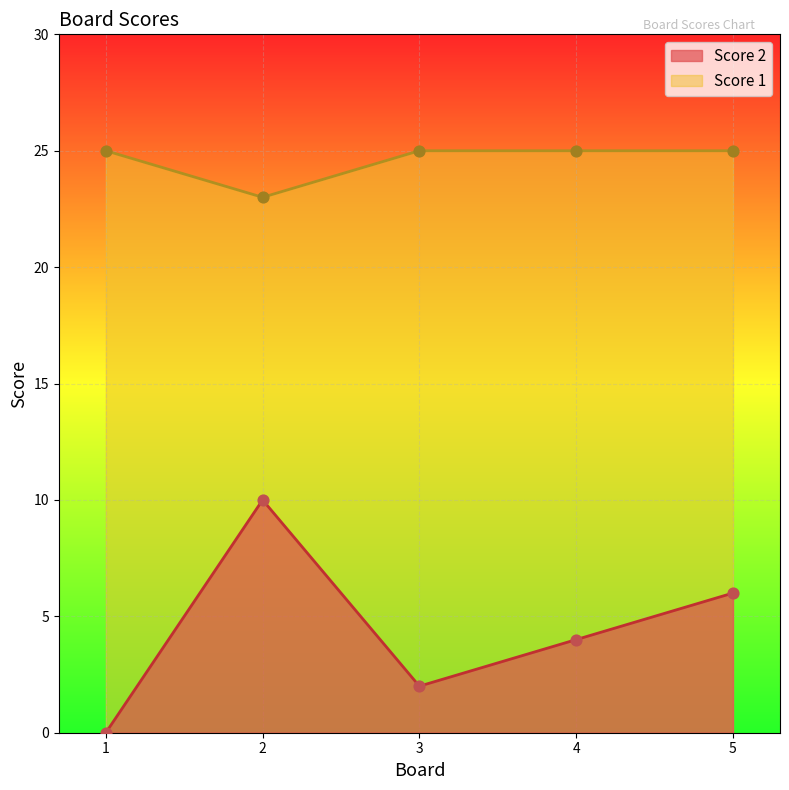

What are all the series names shown in the legend?

Score 2, Score 1